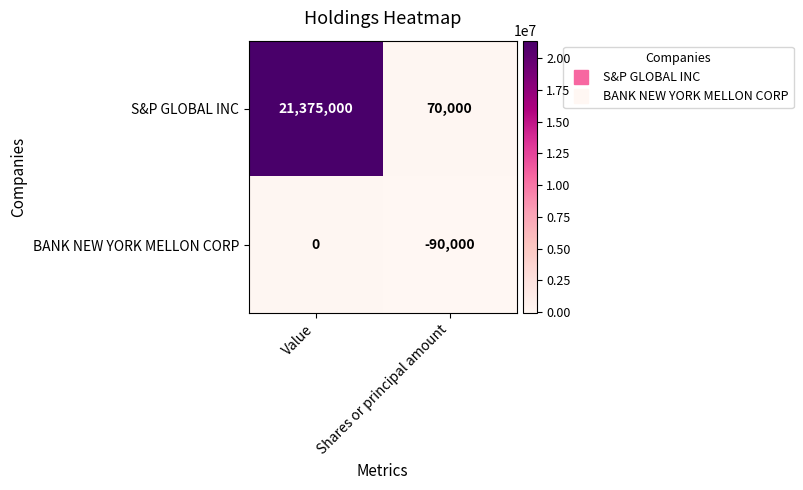

What is the sum of the S&P GLOBAL INC values at Shares or principal amount and Value?

21445000